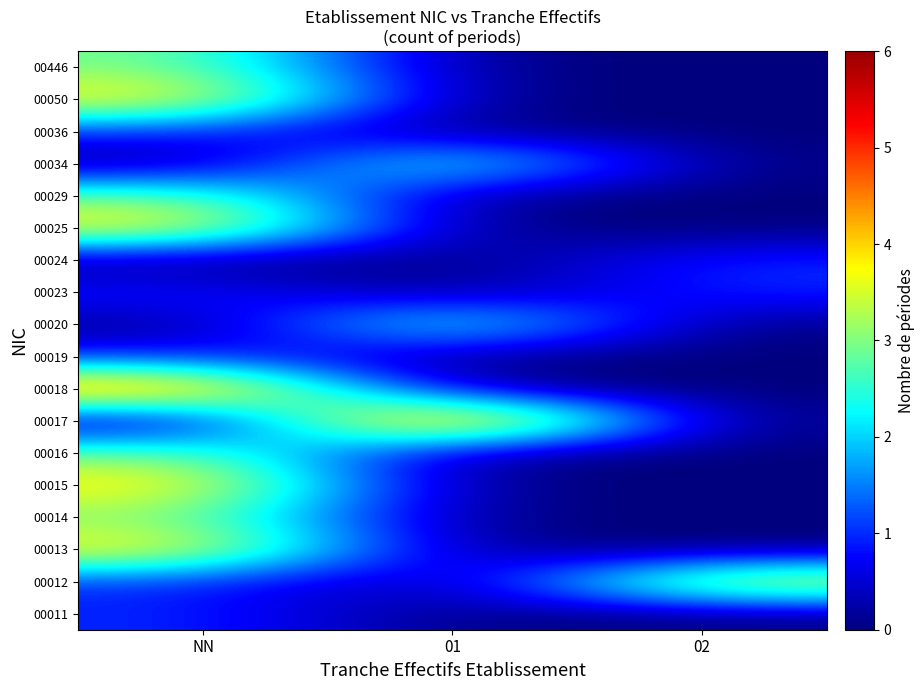

Reading left to right, transcribe all the data shown in this chart.

00011: NN=1	01=0	02=0
00012: NN=1	01=0	02=4
00013: NN=4	01=0	02=0
00014: NN=3	01=0	02=0
00015: NN=4	01=0	02=0
00016: NN=3	01=0	02=0
00017: NN=0	01=6	02=0
00018: NN=5	01=0	02=0
00019: NN=1	01=0	02=0
00020: NN=0	01=3	02=0
00023: NN=1	01=0	02=1
00024: NN=0	01=0	02=1
00025: NN=4	01=0	02=0
00029: NN=3	01=0	02=0
00034: NN=0	01=3	02=0
00036: NN=1	01=0	02=0
00050: NN=4	01=0	02=0
00446: NN=3	01=0	02=0